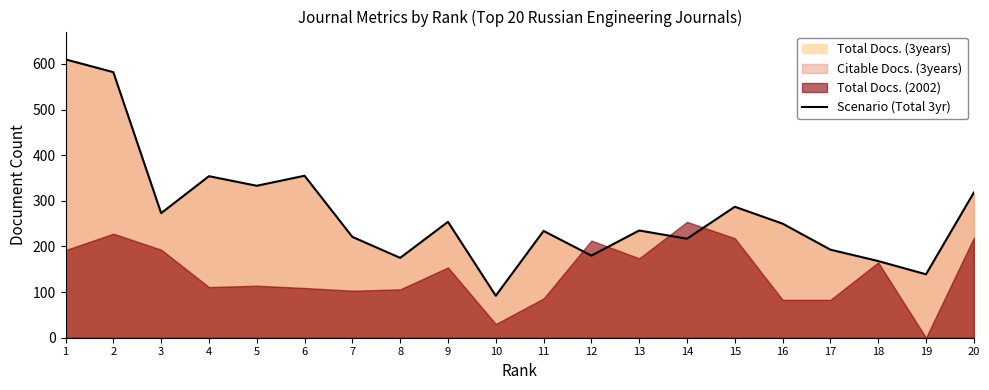

At which label is the value closest to 351?

4